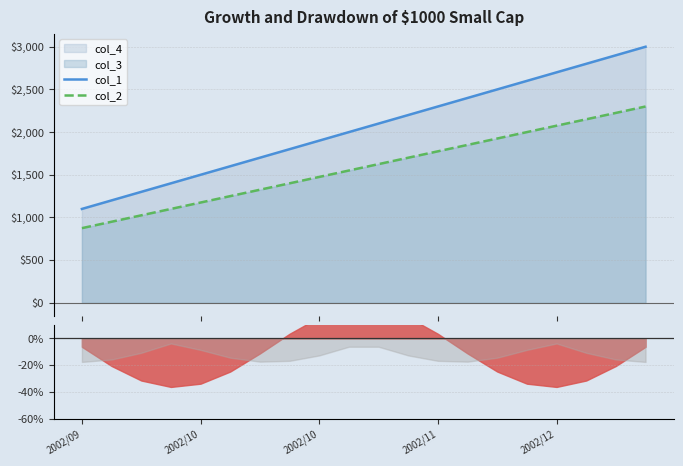

Reading left to right, transcribe all the data shown in this chart.

col_1: 1100	1200	1300	1400	1500	1600	1700	1800	1900	2000	2100	2200	2300	2400	2500	2600	2700	2800	2900	3000
col_2: 875	950	1025	1100	1175	1250	1325	1400	1475	1550	1625	1700	1775	1850	1925	2000	2075	2150	2225	2300